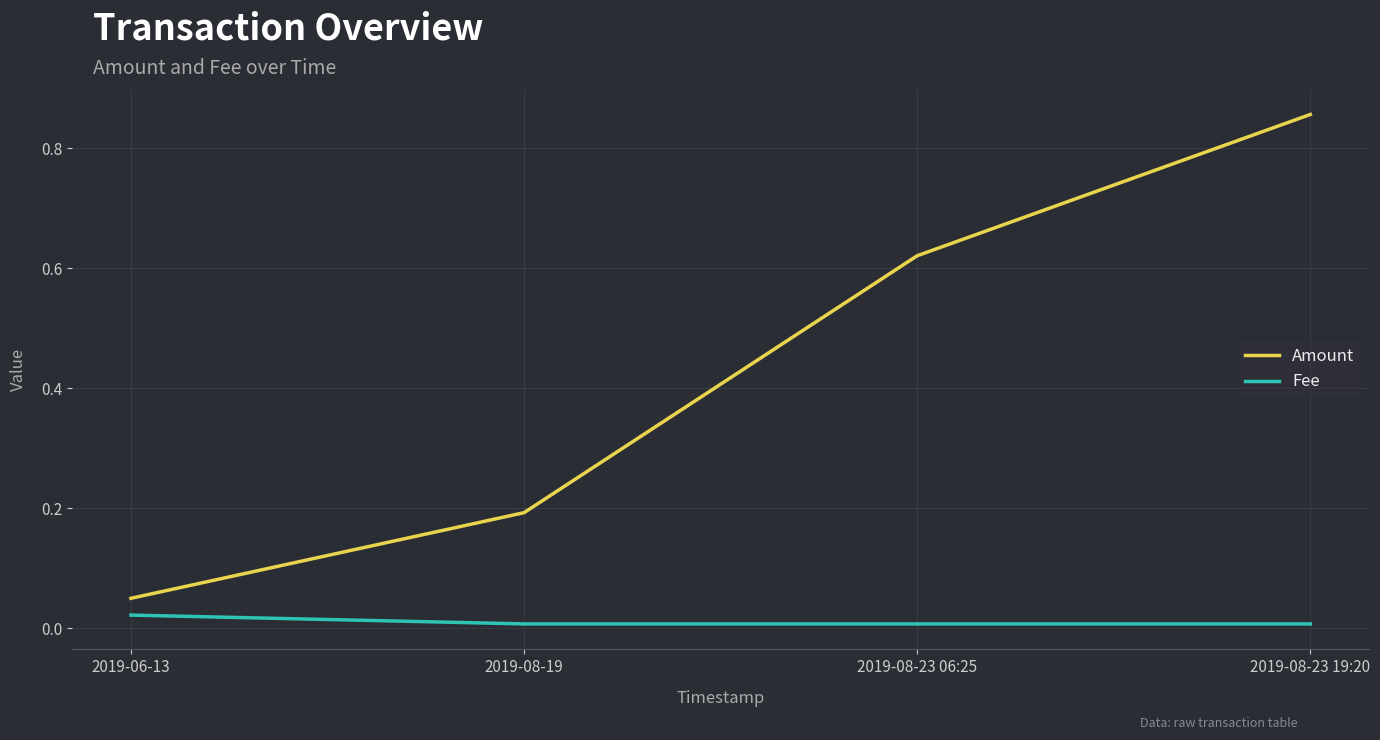

What are all the series names shown in the legend?

Amount, Fee